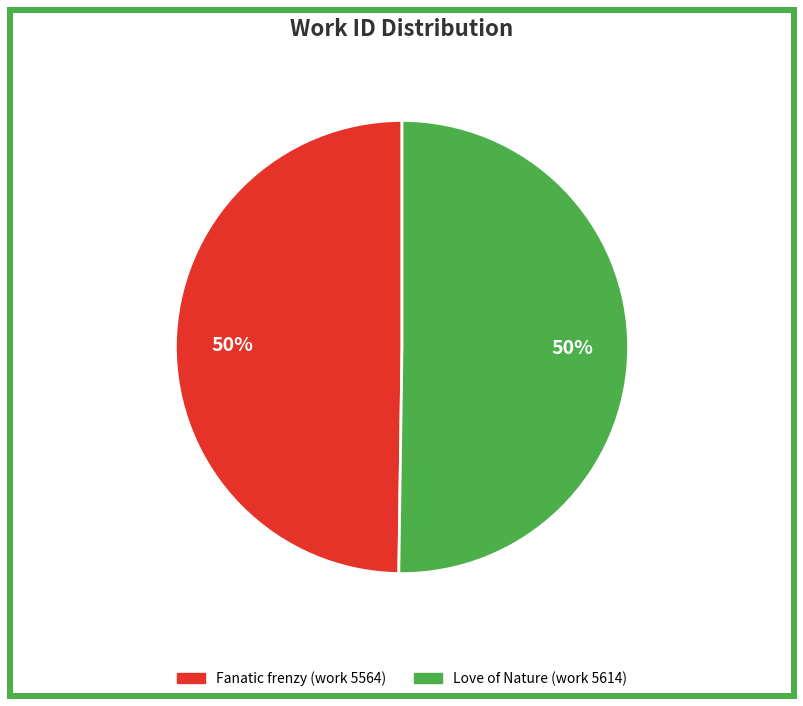

To the nearest percent, what is the average slice percentage?

50%